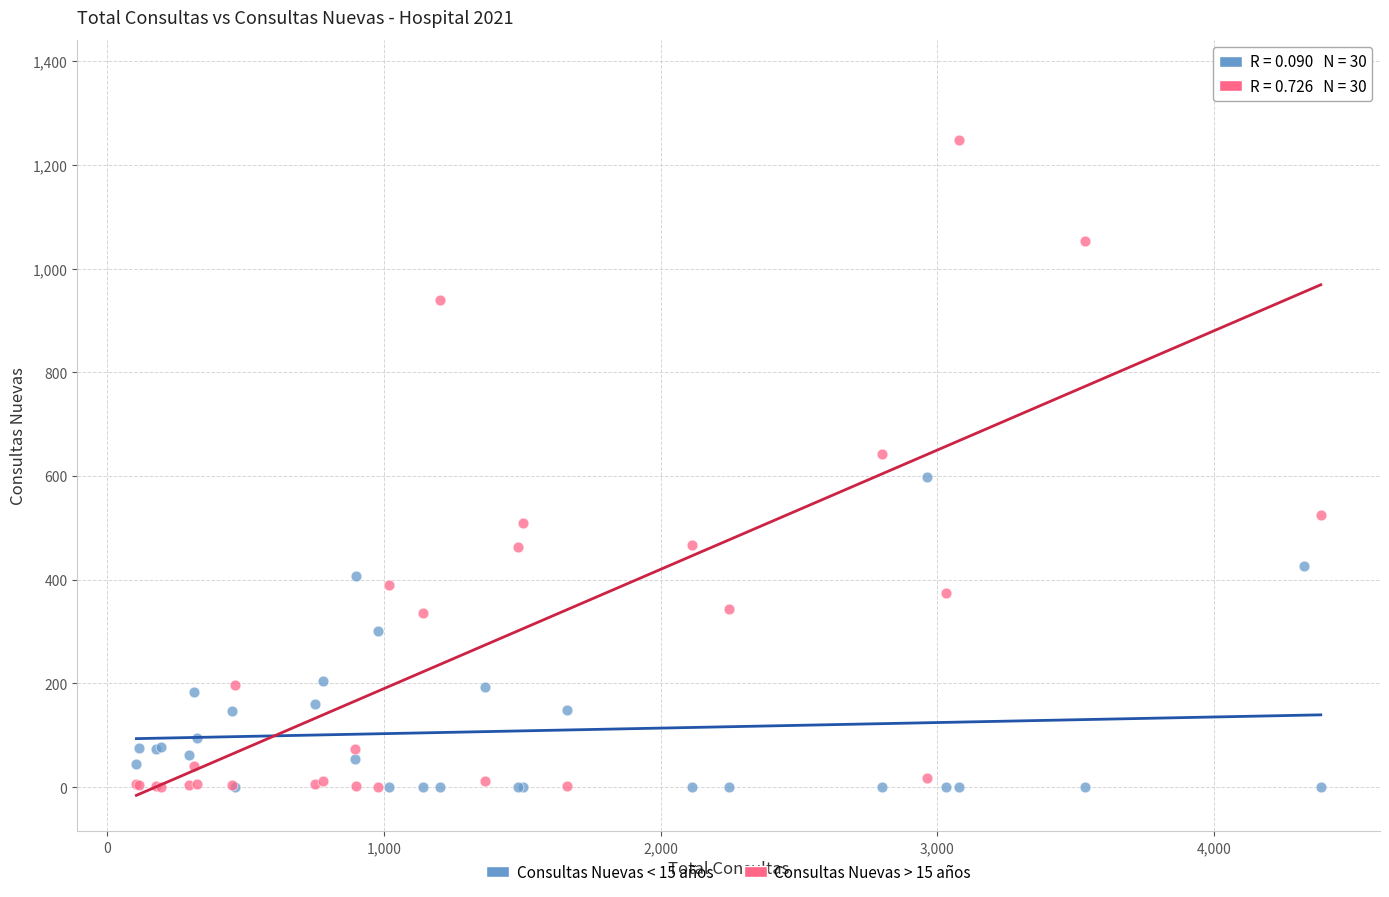

Across all series, what Y value is closest to 686?

643